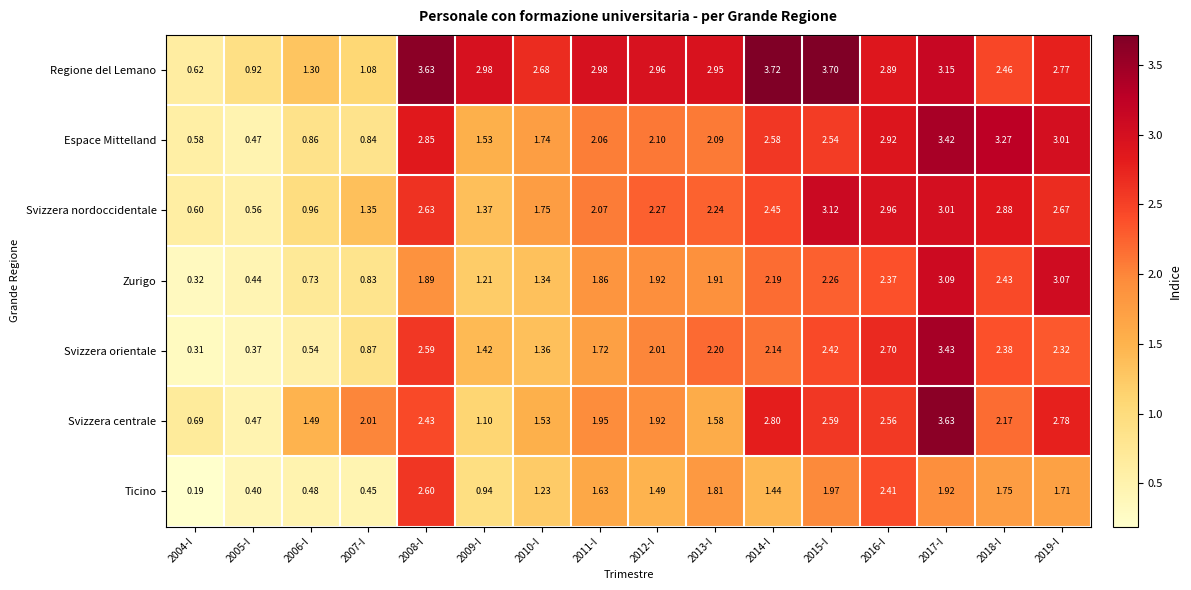

How many distinct data groups are displayed?

7